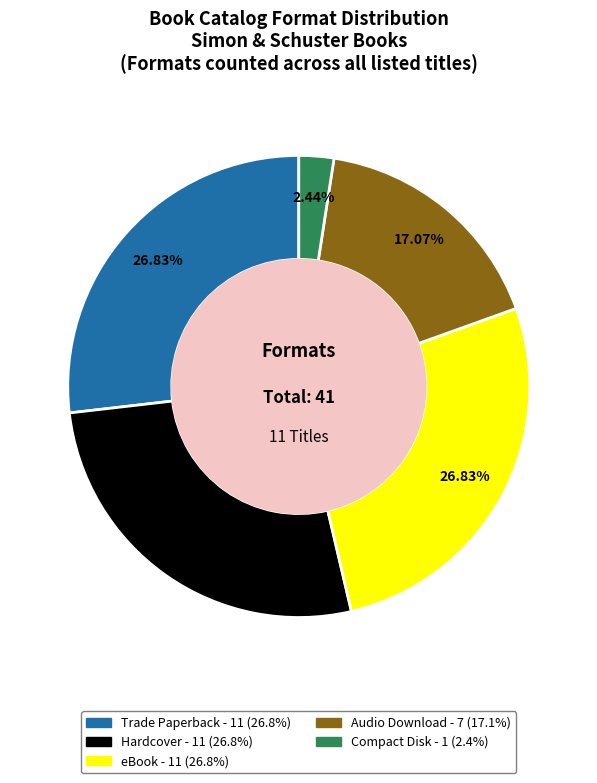

Is there a majority slice in this chart?

No